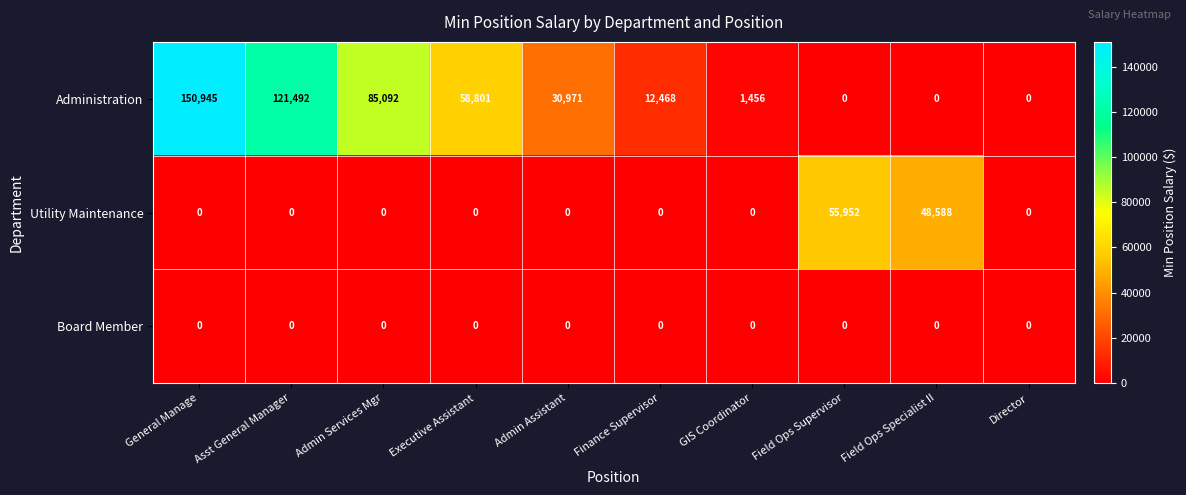

Reading right to left, list all the values displayed in this chart.

Administration: Director=0	Field Ops Specialist II=0	Field Ops Supervisor=0	GIS Coordinator=1456	Finance Supervisor=12468	Admin Assistant=30971	Executive Assistant=58801	Admin Services Mgr=85092	Asst General Manager=121492	General Manage=150945
Utility Maintenance: Director=0	Field Ops Specialist II=48588	Field Ops Supervisor=55952	GIS Coordinator=0	Finance Supervisor=0	Admin Assistant=0	Executive Assistant=0	Admin Services Mgr=0	Asst General Manager=0	General Manage=0
Board Member: Director=0	Field Ops Specialist II=0	Field Ops Supervisor=0	GIS Coordinator=0	Finance Supervisor=0	Admin Assistant=0	Executive Assistant=0	Admin Services Mgr=0	Asst General Manager=0	General Manage=0